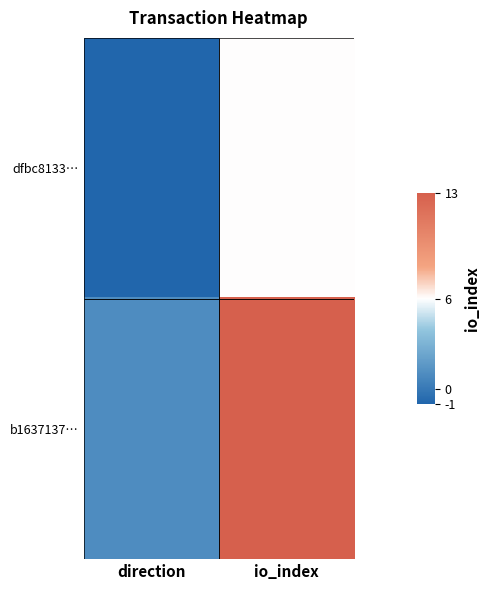

Rank the series by their maximum value, from highest to lowest.

b1637137…, dfbc8133…